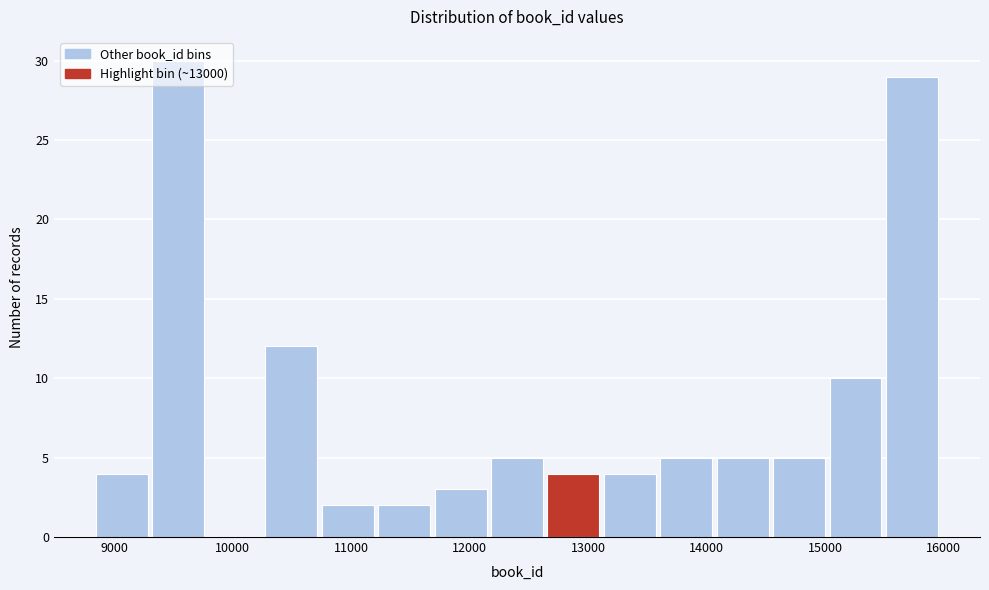

Reading left to right, list every bar in this chart as the range it spans on the x-axis followed by its height. Neither the bar edges nor the heights are printed on the chart, so give them approximately, as read against the axes.

8800 to 9300: 4
9300 to 9800: 30
9800 to 10300: 0
10300 to 10700: 12
10700 to 11200: 2
11200 to 11700: 2
11700 to 12200: 3
12200 to 12600: 5
12600 to 13100: 4
13100 to 13600: 4
13600 to 14100: 5
14100 to 14500: 5
14500 to 15000: 5
15000 to 15500: 10
15500 to 16000: 29